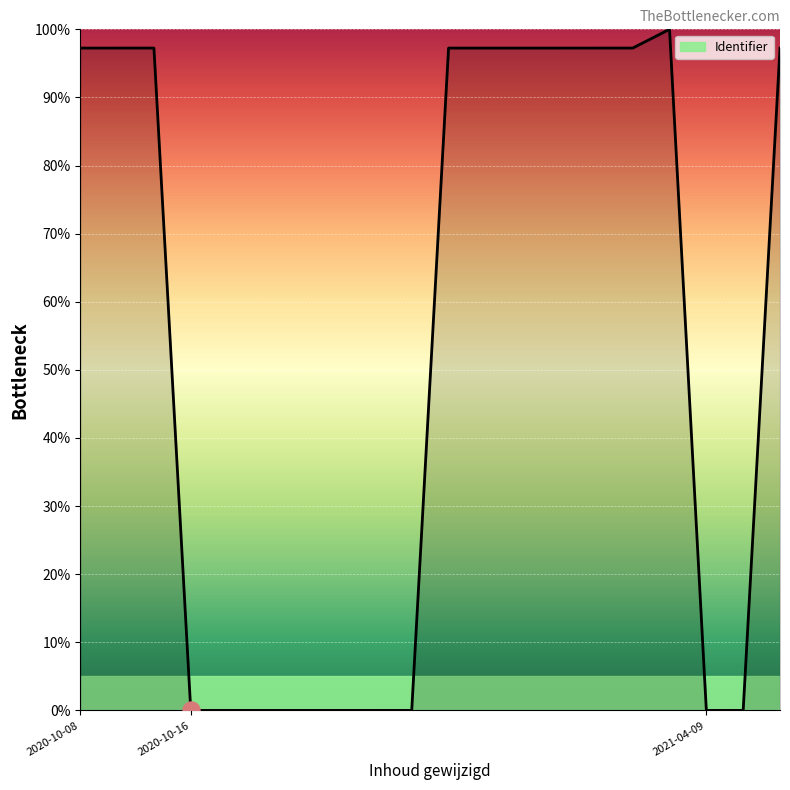

What is the maximum value shown in the chart?

100.0